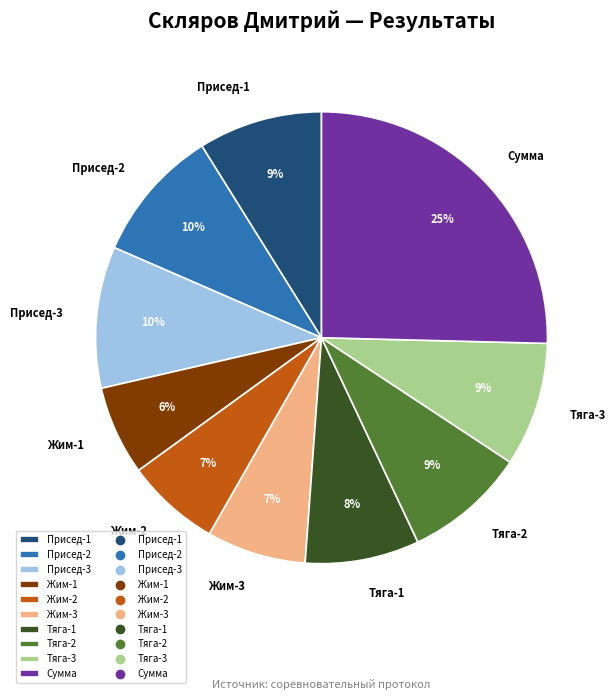

To the nearest percent, what is the average slice percentage?

10%